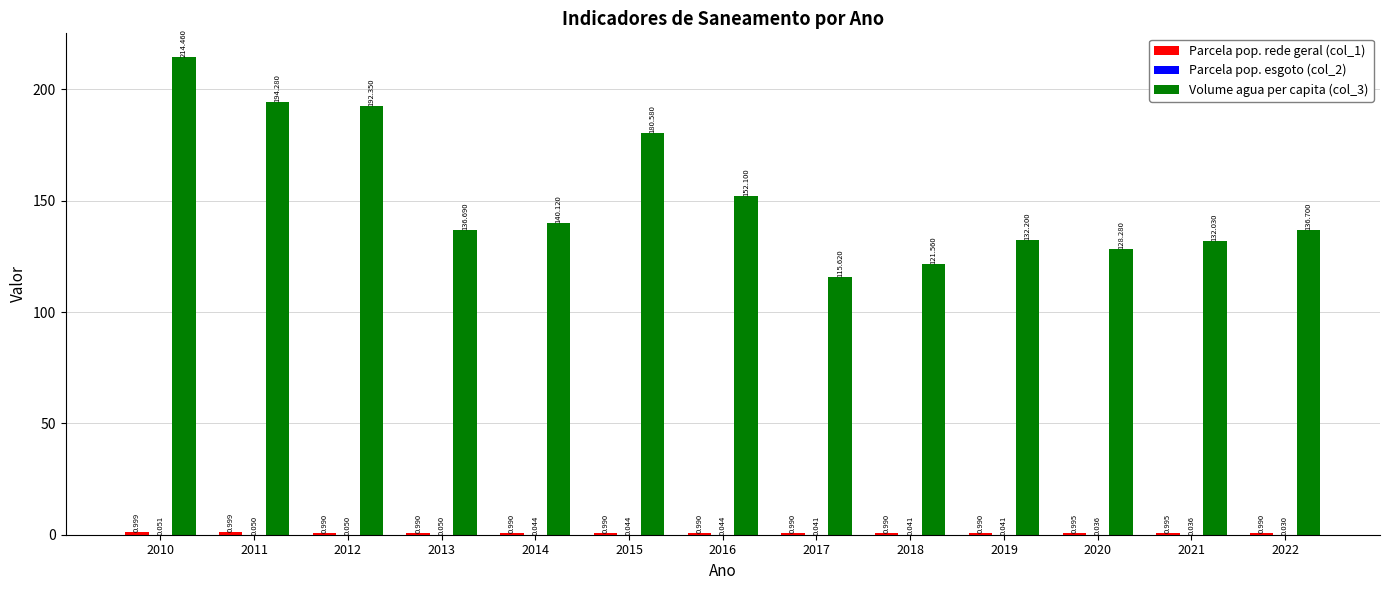

The Parcela pop. rede geral (col_1) series shows 1.7 at 2012. True or false?

False